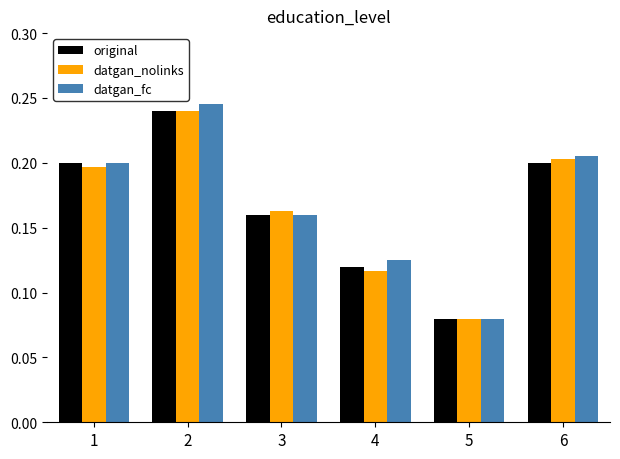

What is the total value across all series at 2?

0.7